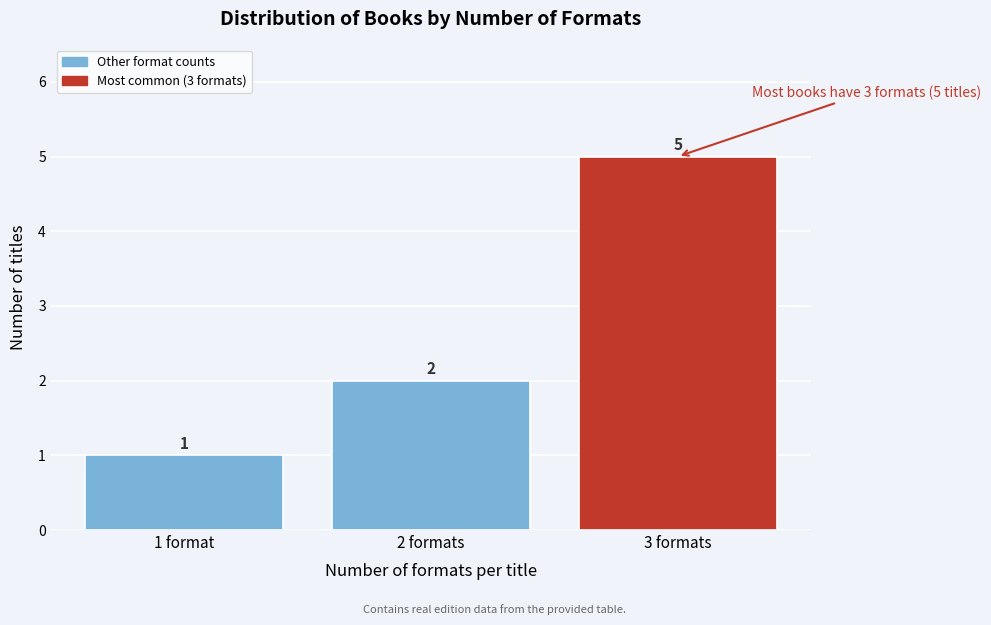

Reading right to left, extract all data points from this chart.

3 formats=5	2 formats=2	1 format=1